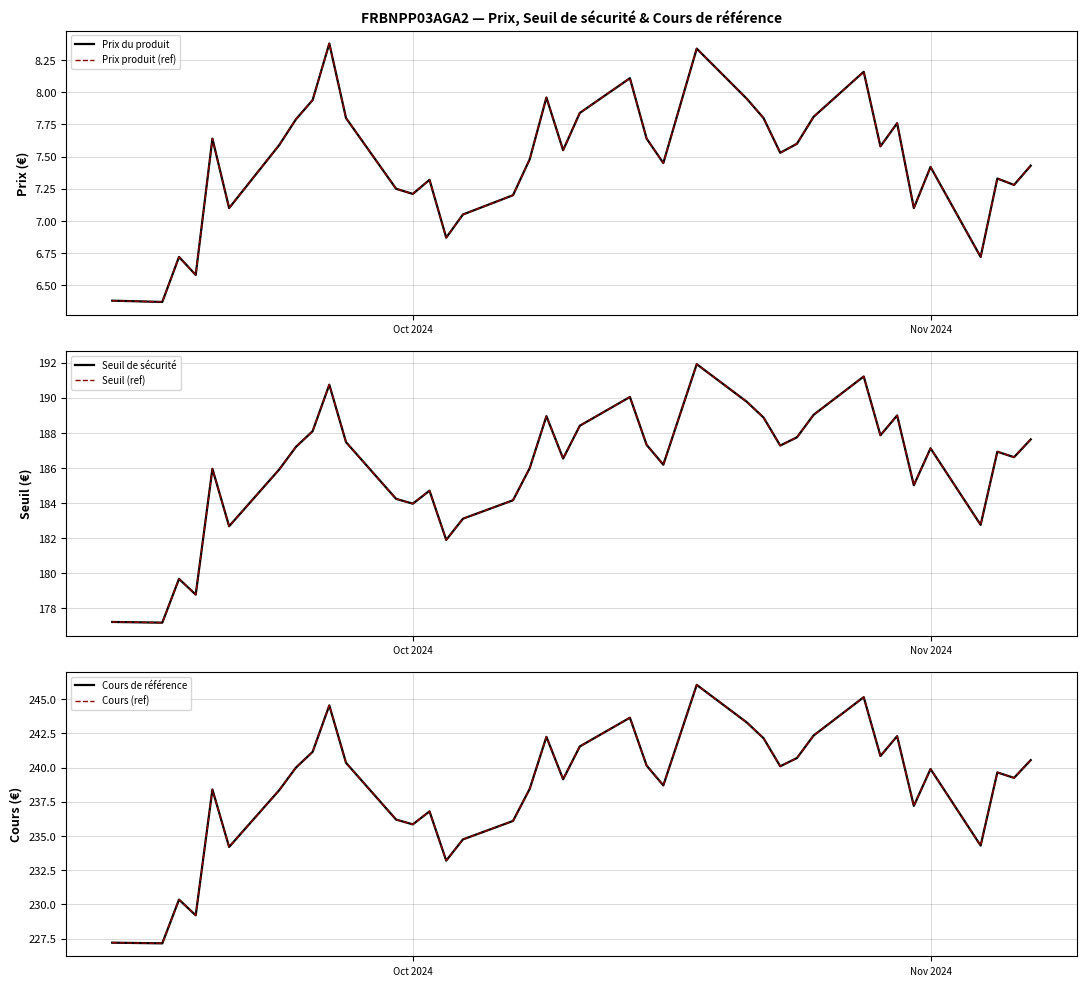

How many values in the Prix du produit series are below 7?

6